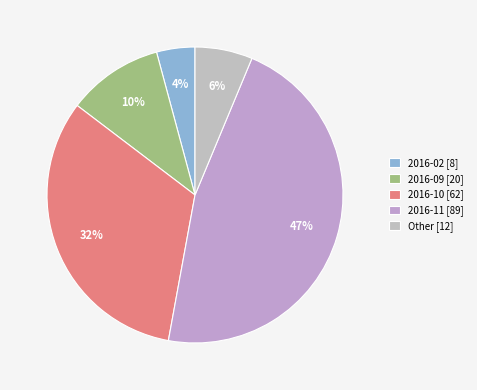

Which category has the smallest portion of the pie?

2016-02 [8]